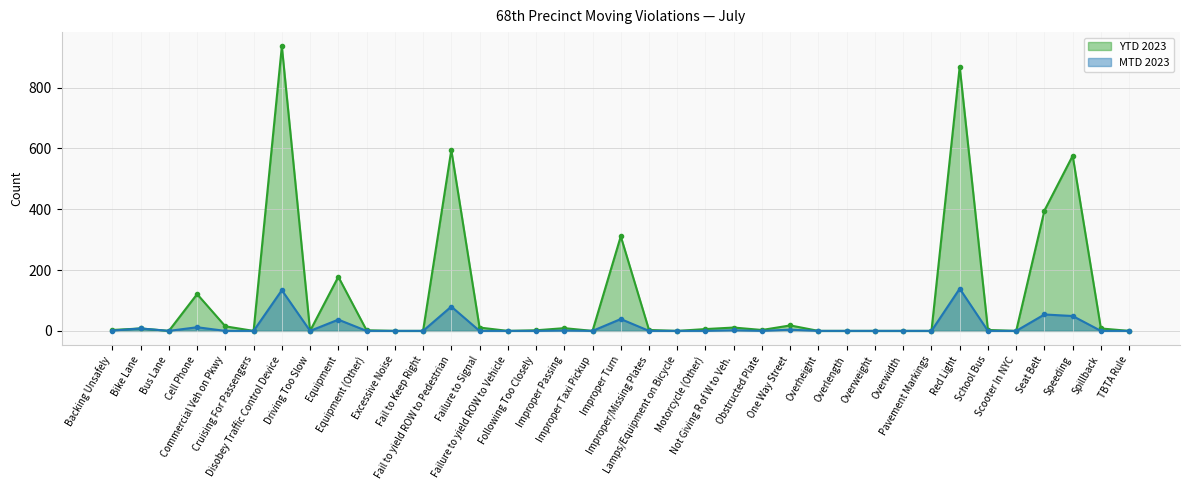

How many lines are shown in the chart?

2